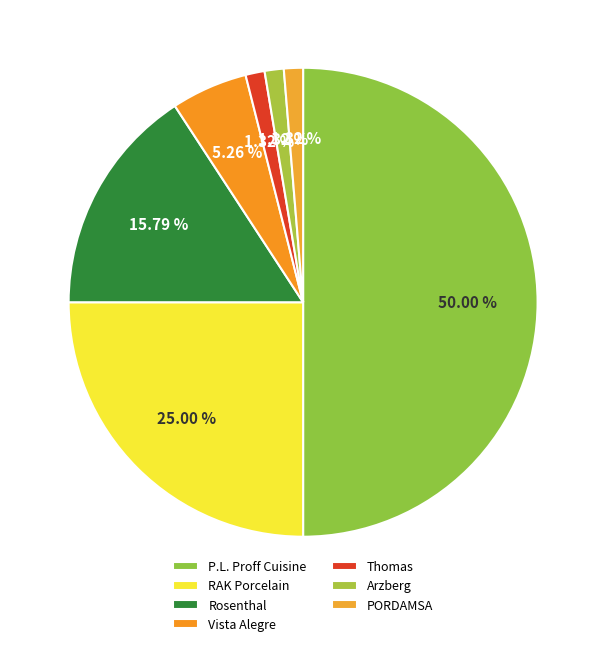

True or false: Arzberg accounts for 11% of the total.

False